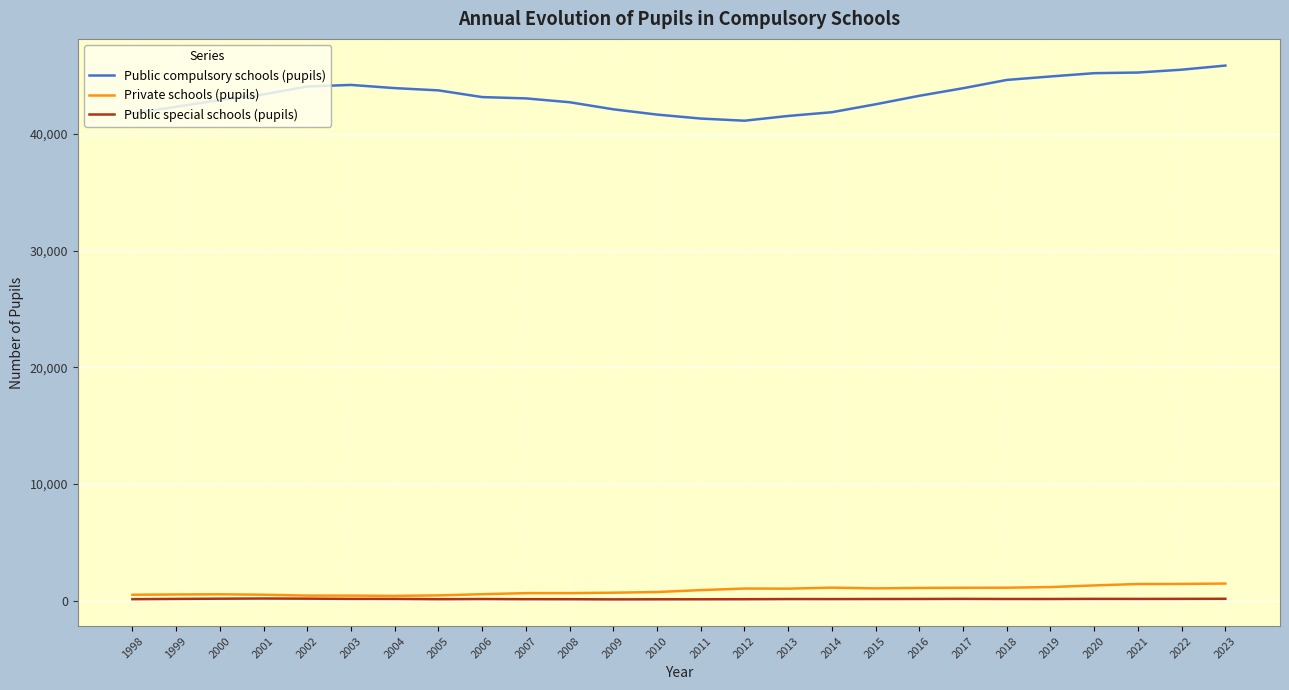

Which series has the largest total across all categories?

Public compulsory schools (pupils)